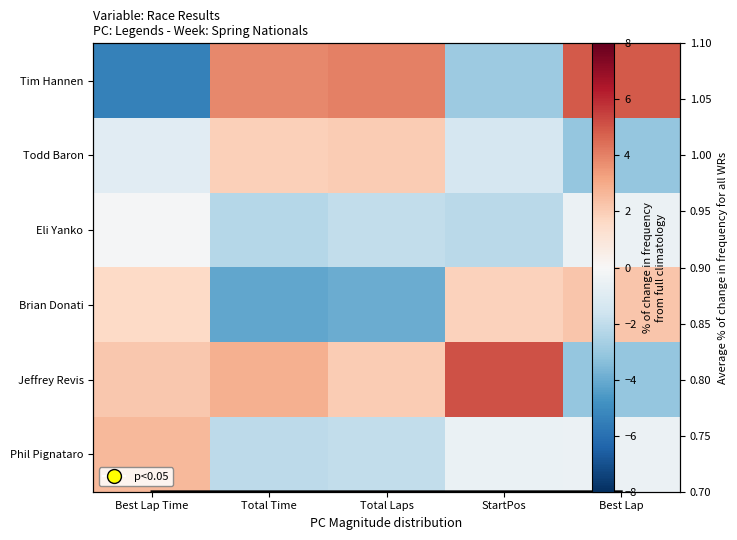

Count the number of data series in this chart.

6